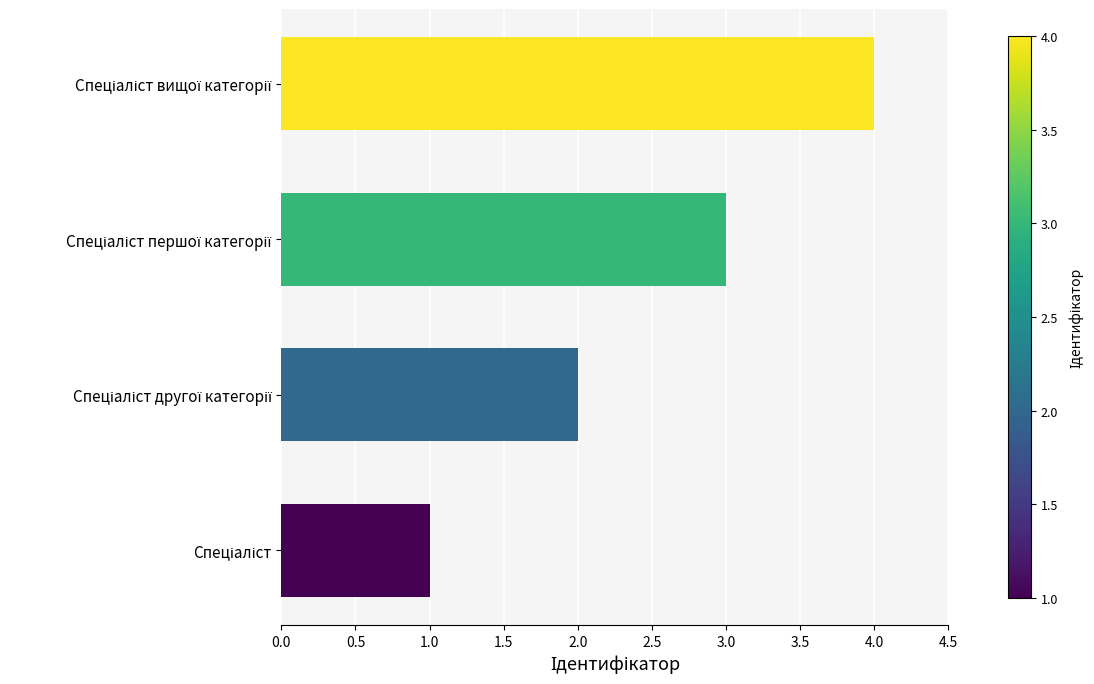

What is the greatest value displayed?

4